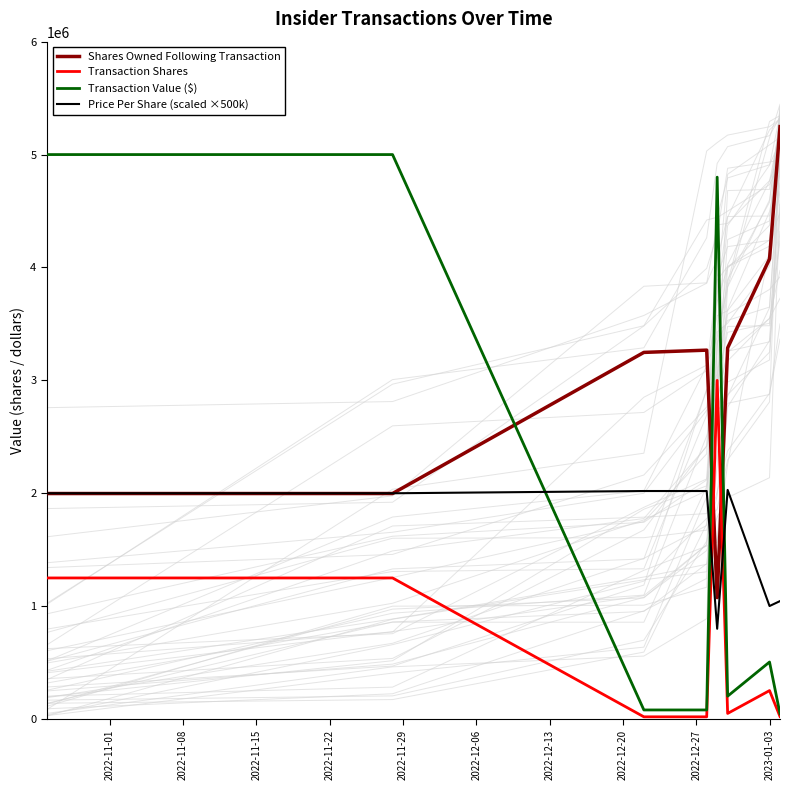

What is the sum of all Transaction Shares values?

5864900.0